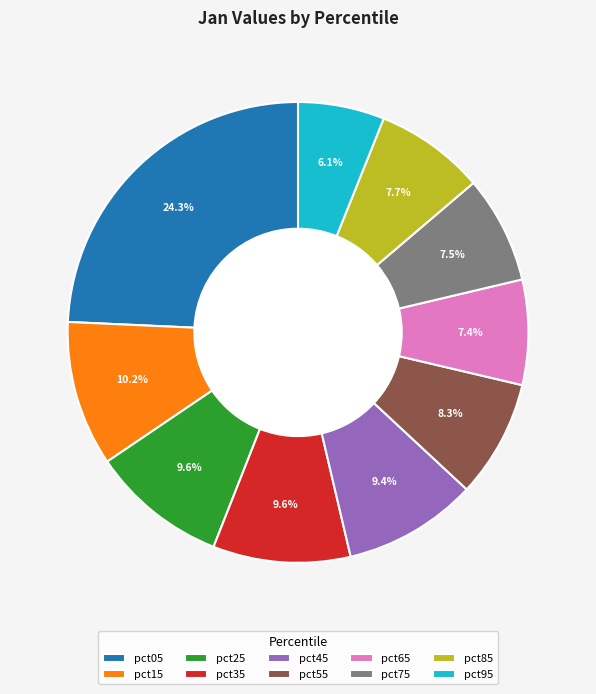

How many slices are in this pie chart?

10